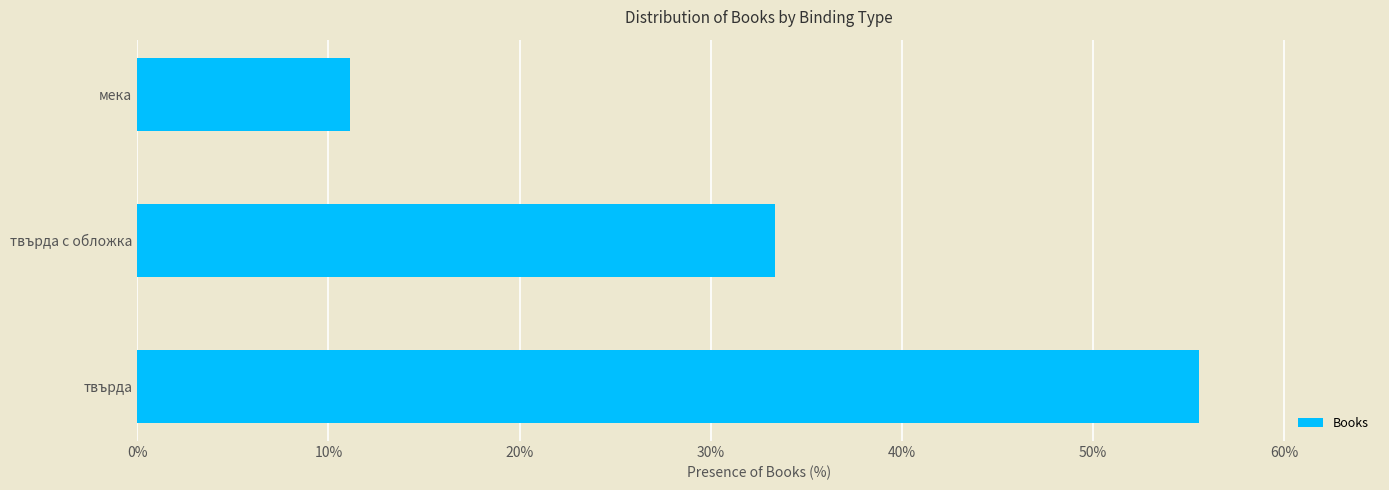

Are the bars horizontal?

Yes